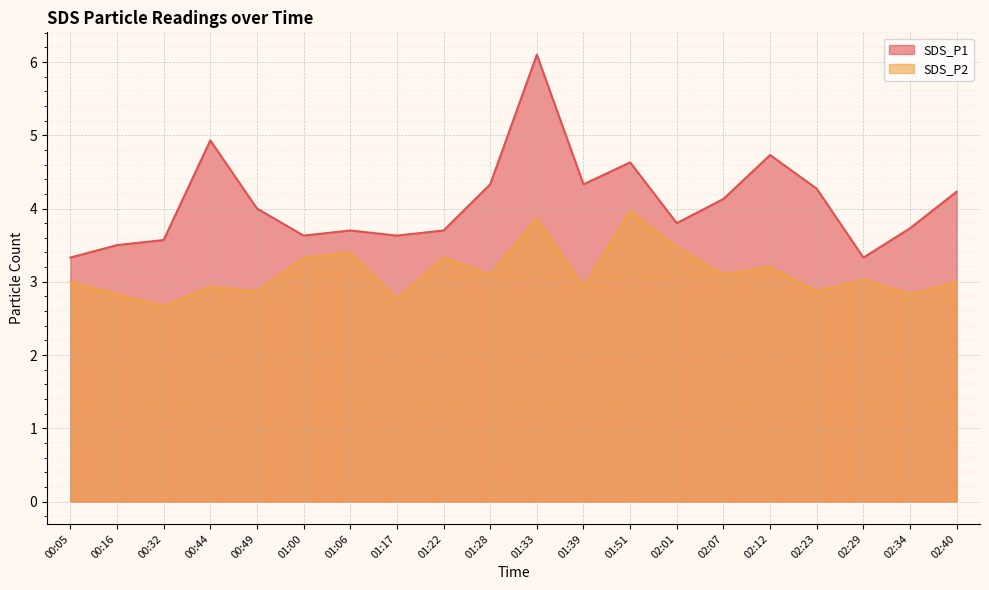

True or false: SDS_P2 and SDS_P1 intersect in this chart.

False